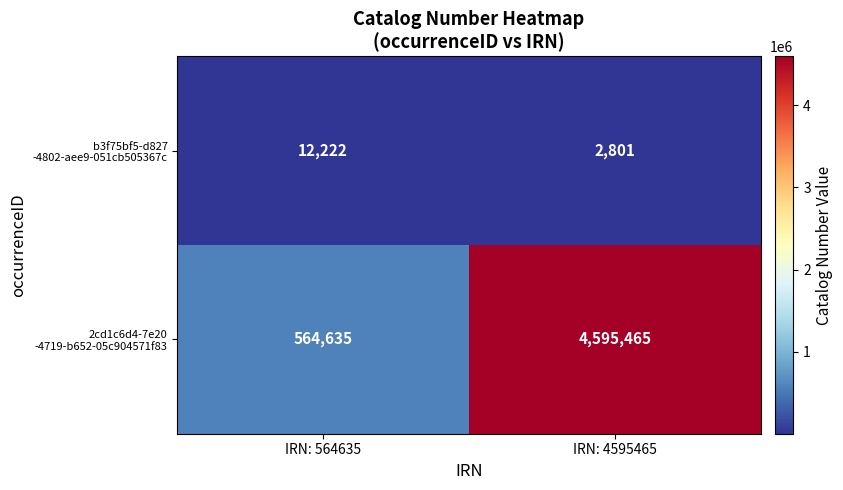

At how many categories does at least one series exceed 1425577?

1